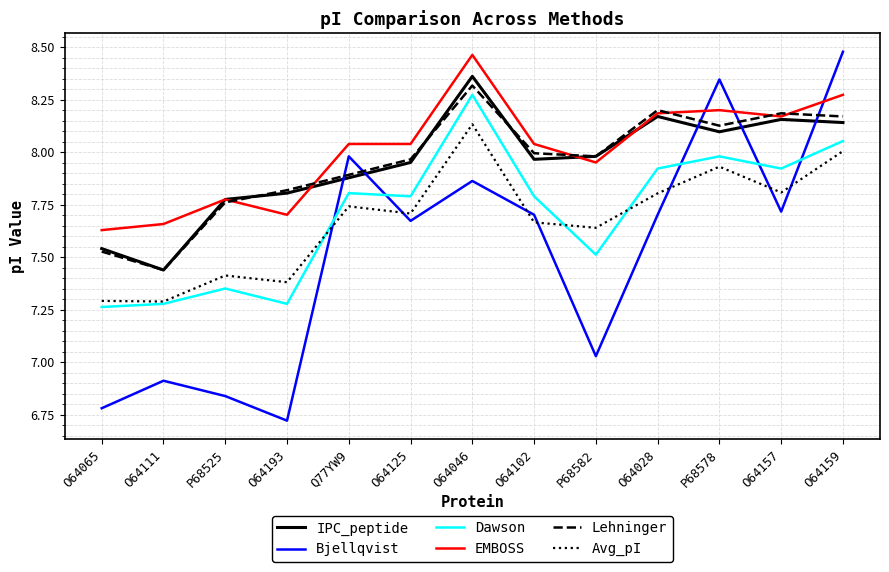

Where is the first local maximum for Avg_pI?

P68525